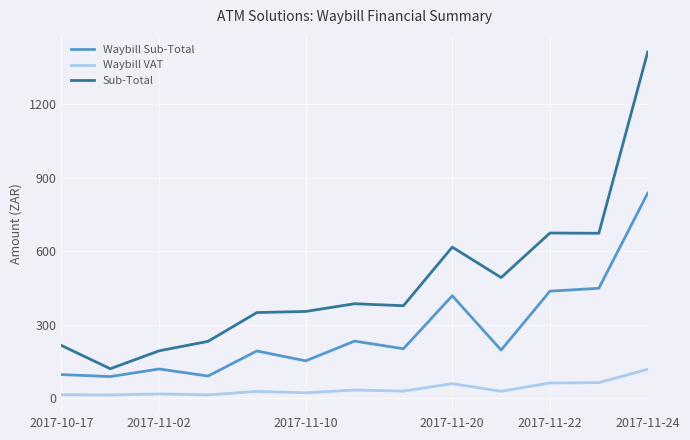

Which series has the widest spread of values?

Sub-Total